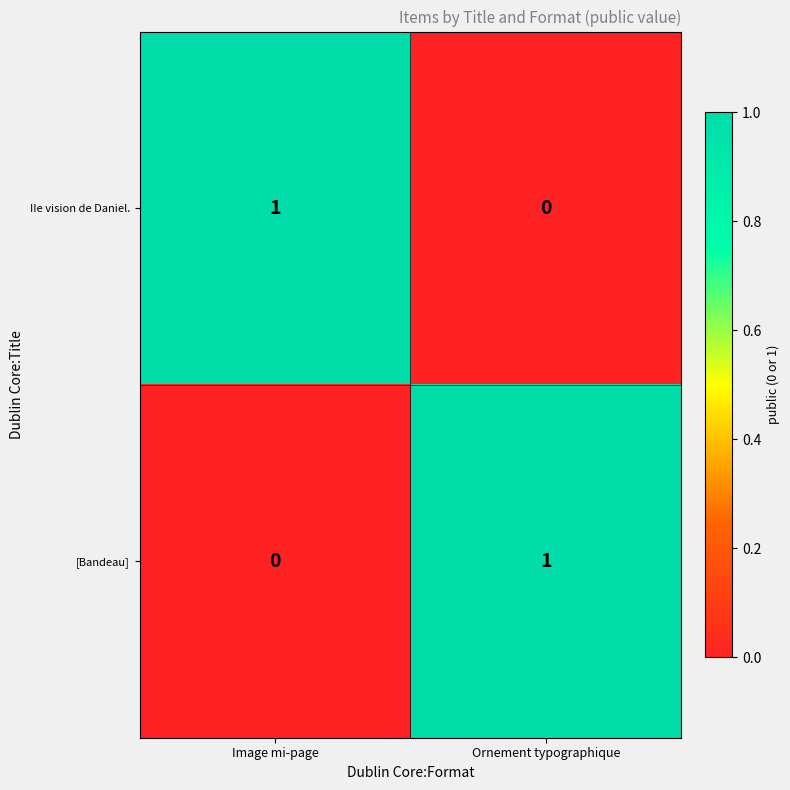

How many series are shown in this chart?

2